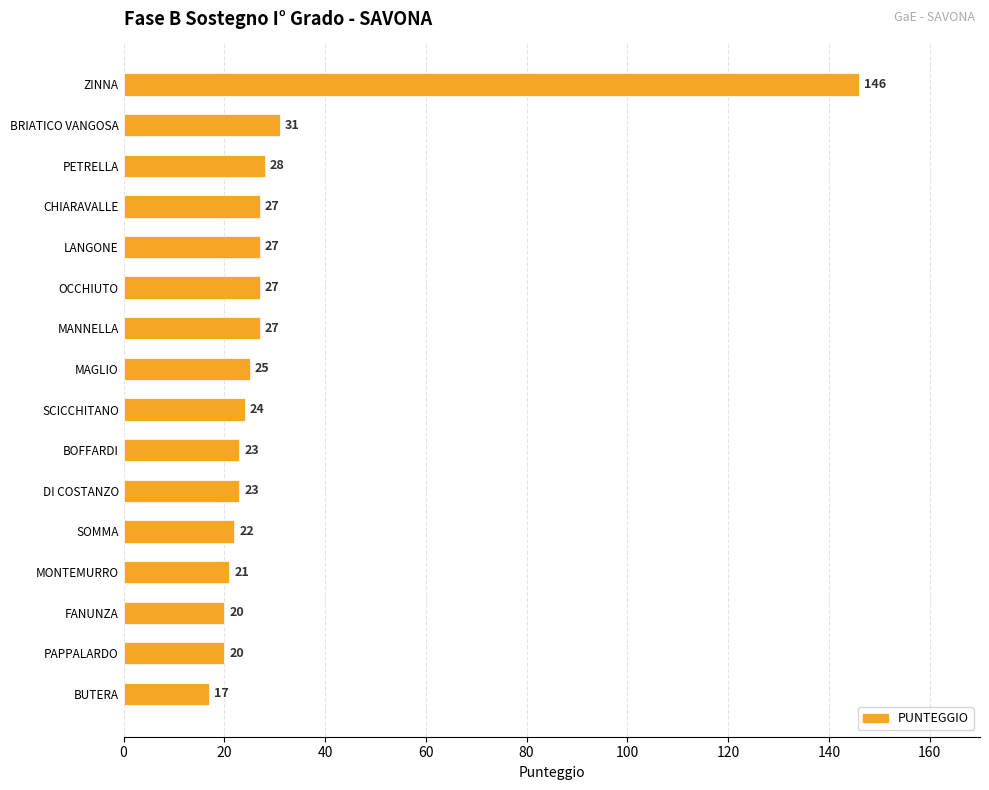

What is the difference between the maximum and second lowest values?

126